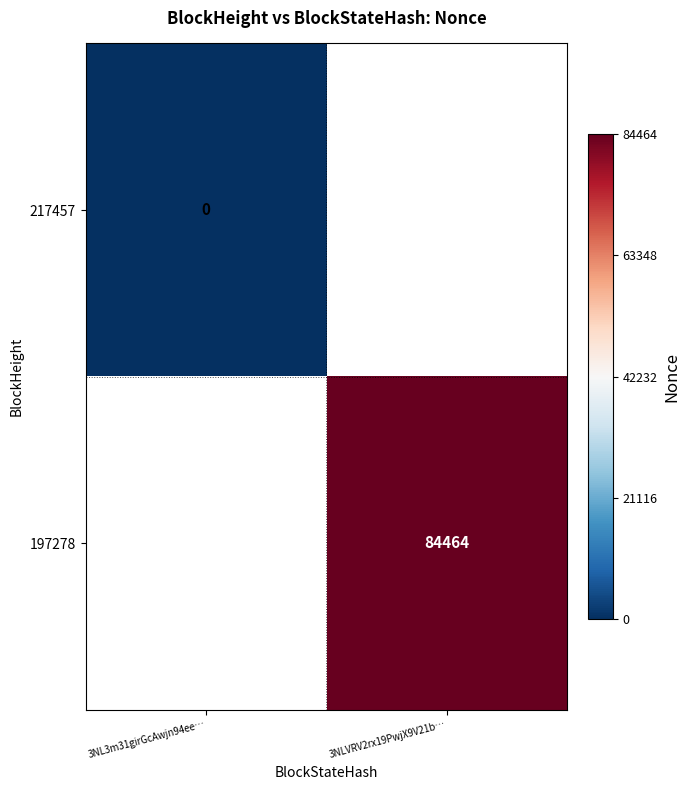

Between 3NL3m31girGcAwjn94ee… and 3NLVRV2rx19PwjX9V21b…, which is larger?

3NLVRV2rx19PwjX9V21b…